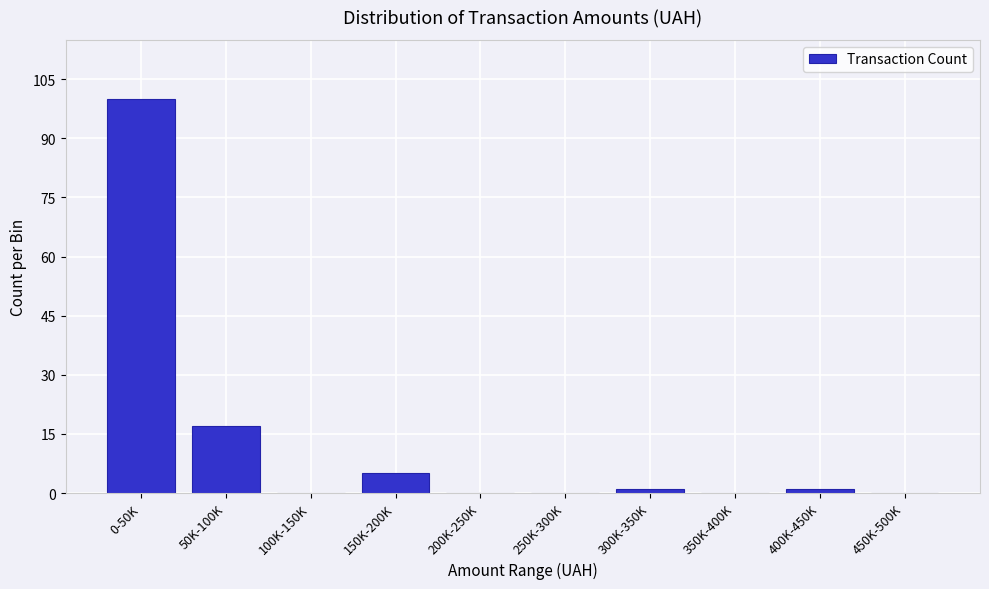

Reading left to right, what are all the values shown in this chart?

0-50K=100	50K-100K=17	100K-150K=0	150K-200K=5	200K-250K=0	250K-300K=0	300K-350K=1	350K-400K=0	400K-450K=1	450K-500K=0